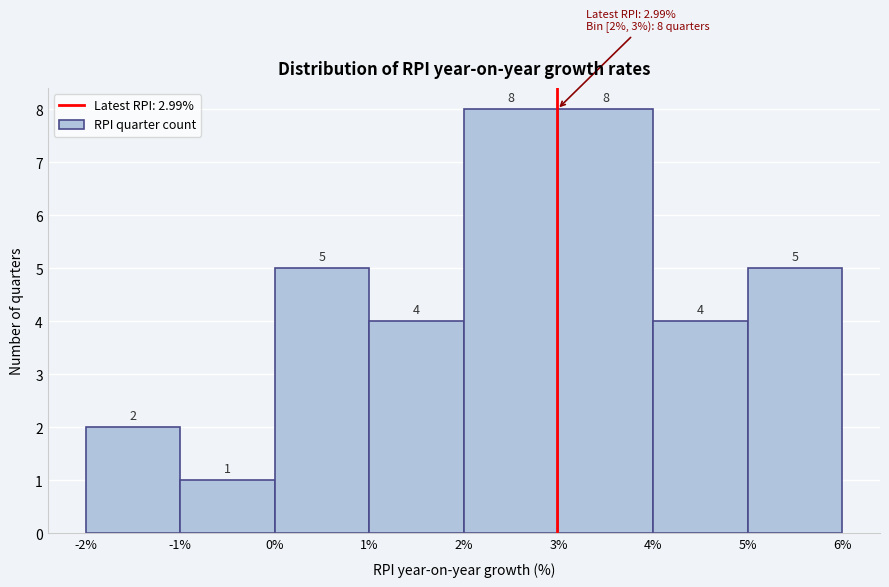

Reading left to right, transcribe this chart: for each bar, give the range it covers on the x-axis and its height.

-2% to -1%: 2
-1% to 0%: 1
0% to 1%: 5
1% to 2%: 4
2% to 3%: 8
3% to 4%: 8
4% to 5%: 4
5% to 6%: 5